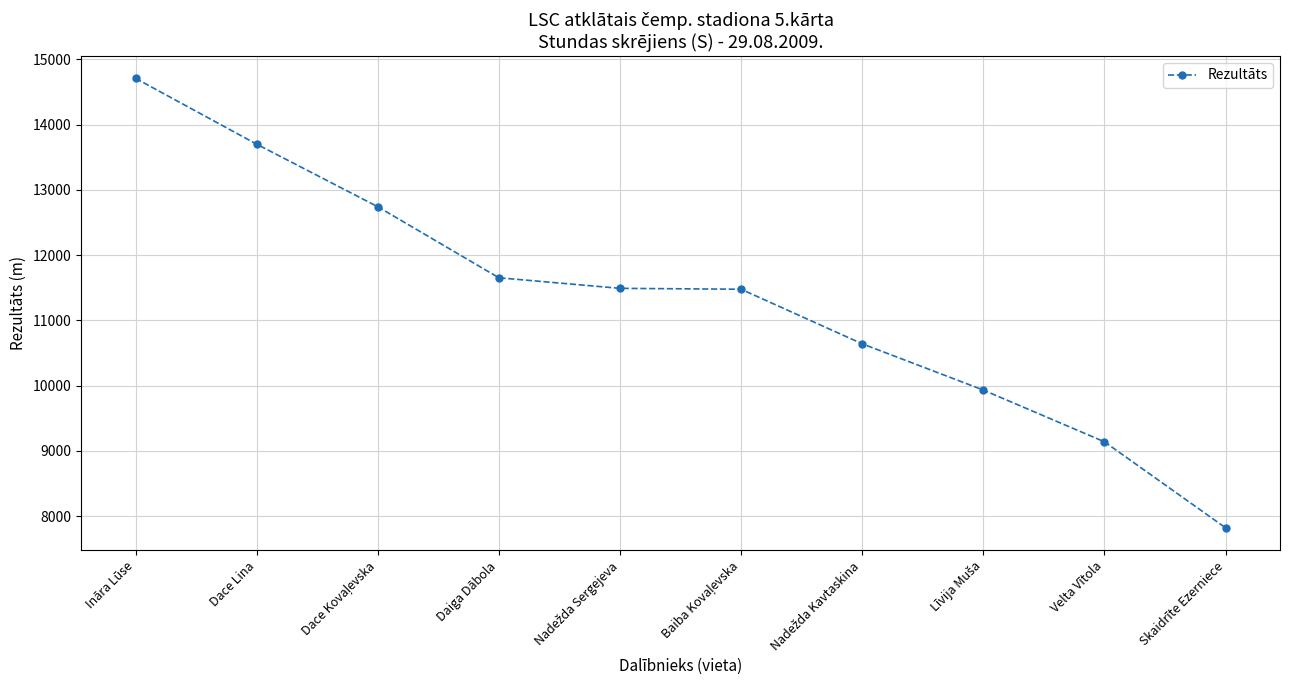

At which category does the chart reach its minimum across all series?

Skaidrīte Ezerniece